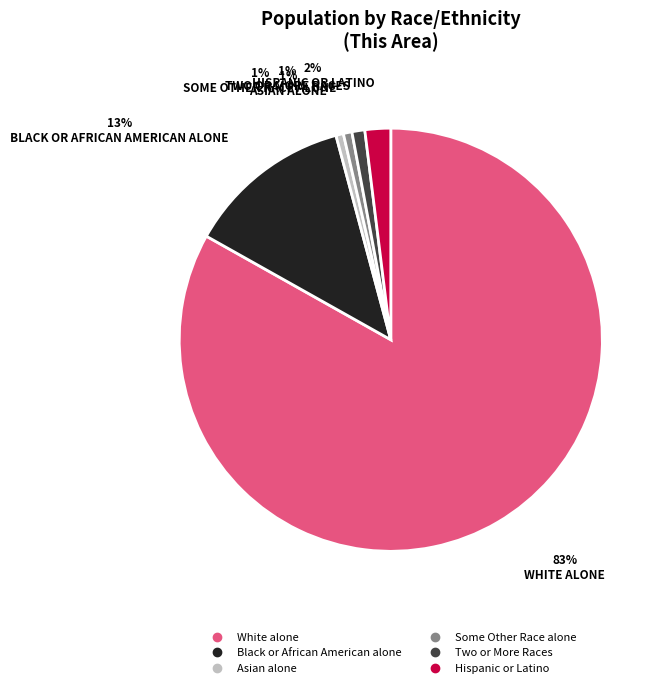

Which slice is the largest?

White alone